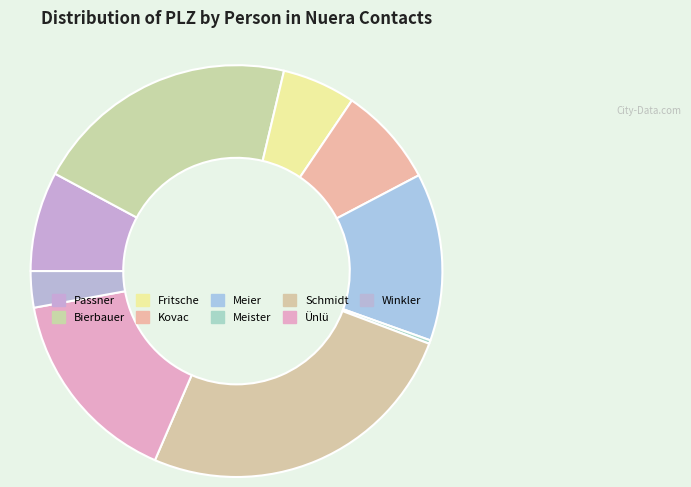

Rank the categories by value from highest to lowest.

Schmidt, Bierbauer, Ünlü, Meier, Passner, Kovac, Fritsche, Winkler, Meister